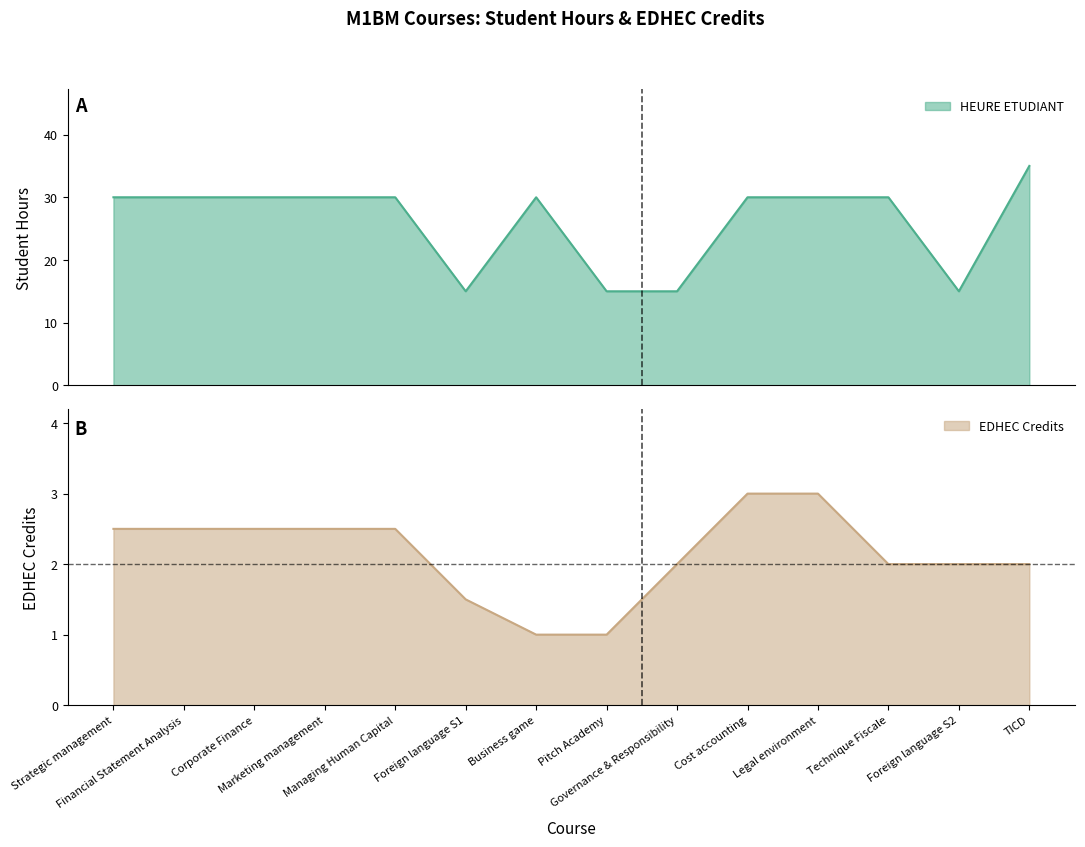

Reading right to left, extract all data points from this chart.

HEURE ETUDIANT: TICD=35.0	Foreign language S2=15.0	Technique Fiscale=30.0	Legal environment=30.0	Cost accounting=30.0	Governance & Responsibility=15.0	Pitch Academy=15.0	Business game=30.0	Foreign language S1=15.0	Managing Human Capital=30.0	Marketing management=30.0	Corporate Finance=30.0	Financial Statement Analysis=30.0	Strategic management=30.0
EDHEC: TICD=2.0	Foreign language S2=2.0	Technique Fiscale=2.0	Legal environment=3.0	Cost accounting=3.0	Governance & Responsibility=2.0	Pitch Academy=1.0	Business game=1.0	Foreign language S1=1.5	Managing Human Capital=2.5	Marketing management=2.5	Corporate Finance=2.5	Financial Statement Analysis=2.5	Strategic management=2.5